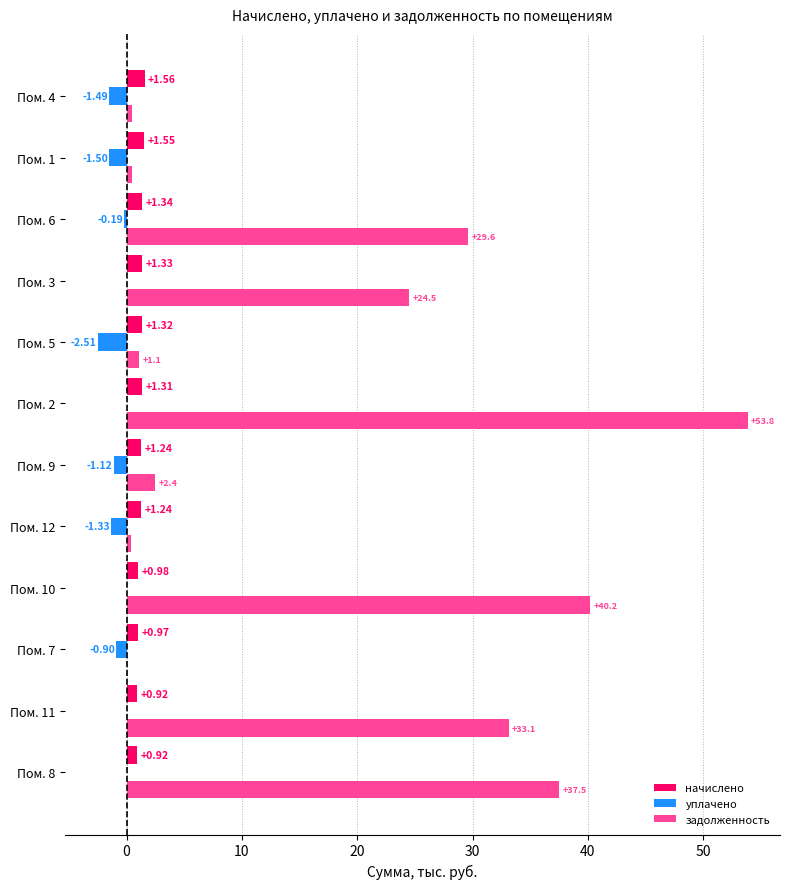

Which series has the largest total across all categories?

задолженность